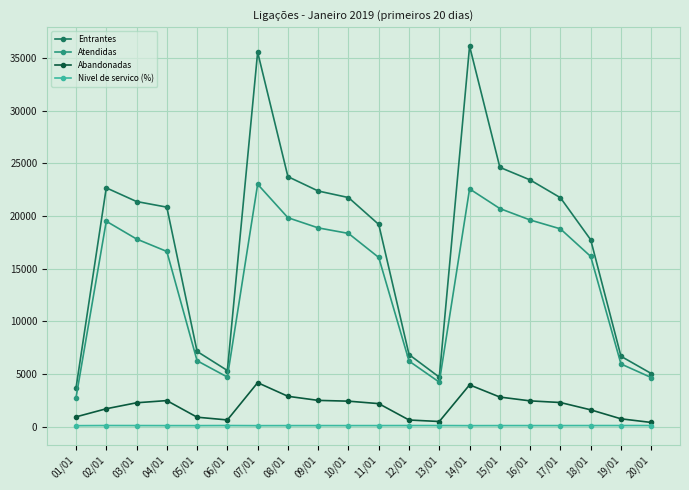

In Entrantes, how many points are lower than both neighbors (excluding endpoints)?

2